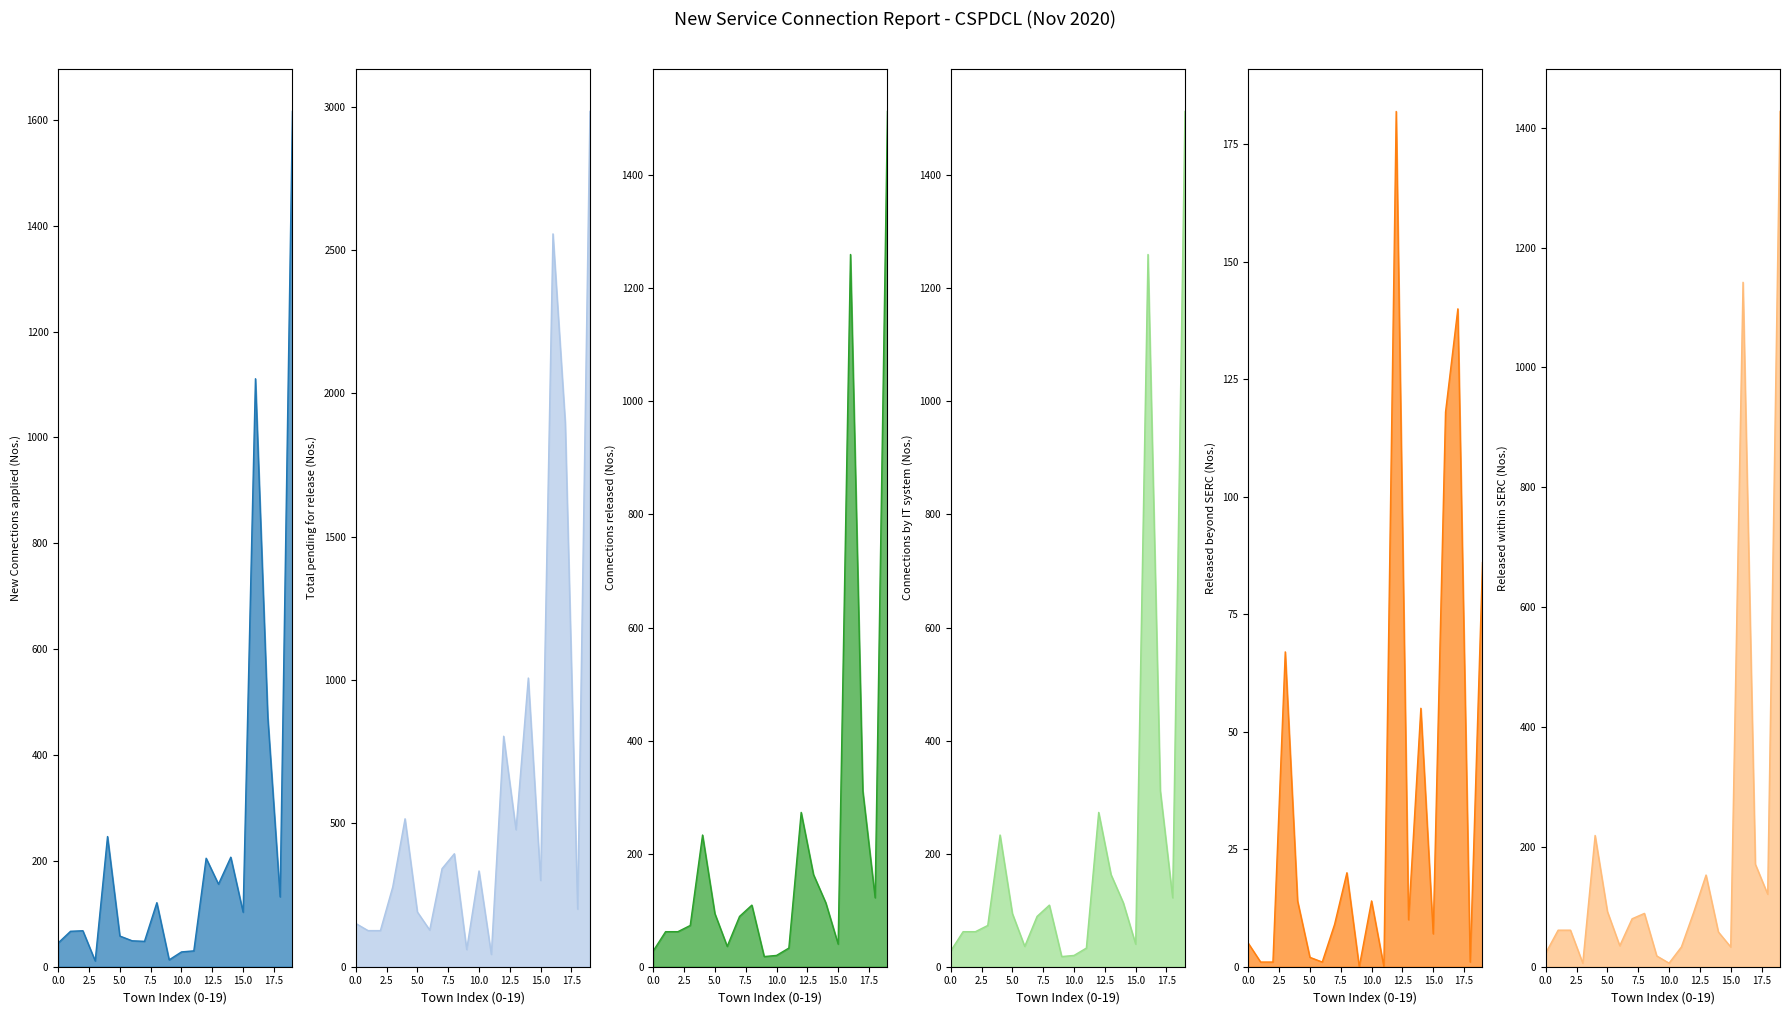

What is the approximate value of Released within SERC at 0.0, to the nearest 10?

20